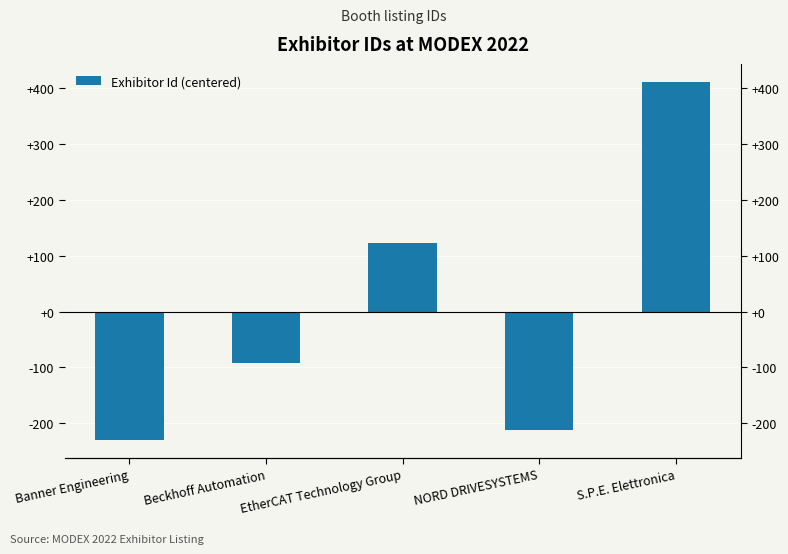

At which label does the data first exceed -93?

EtherCAT Technology Group